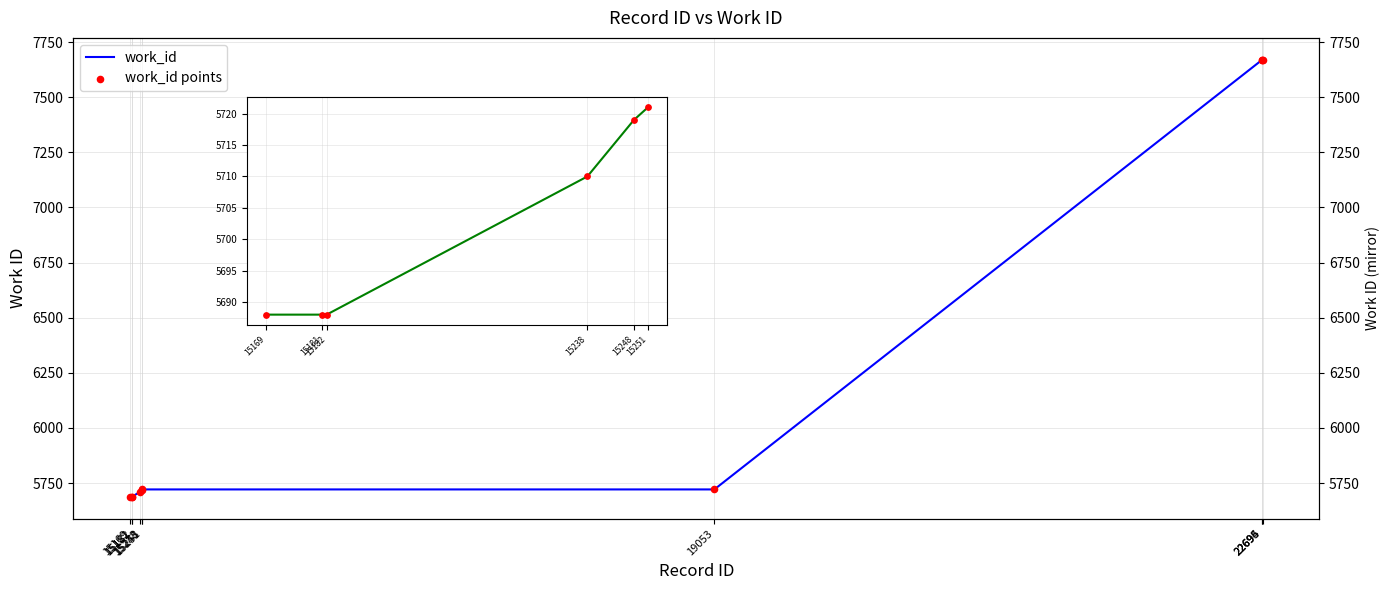

Between 15169 and 22696, which is larger?

22696